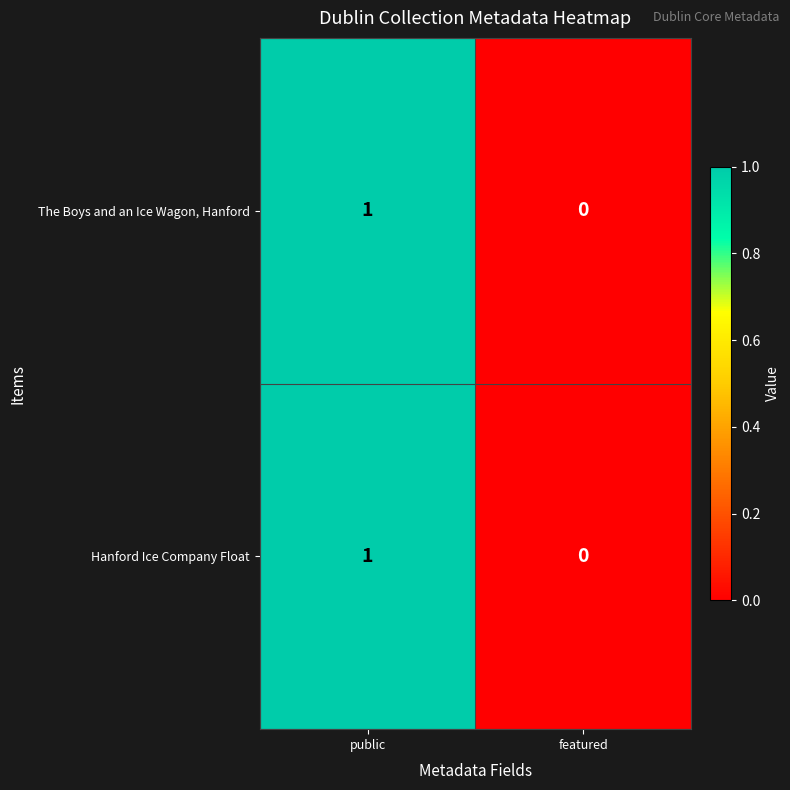

Where is Hanford Ice Company Float nearest to the value 0?

featured